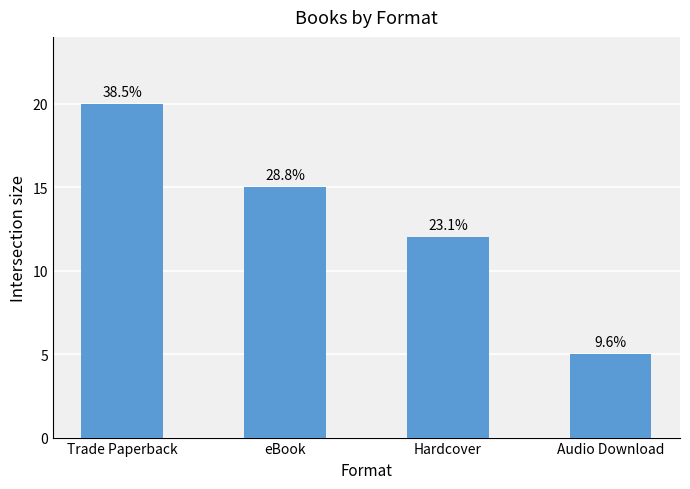

What is the value of the 4th bar from the left?

5